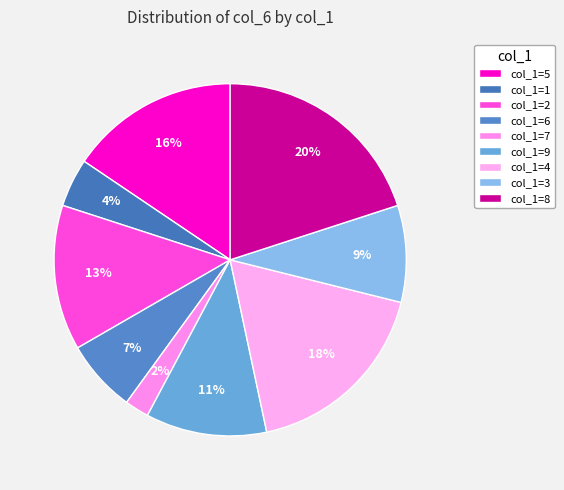

Is there any slice that represents more than half of the pie?

No